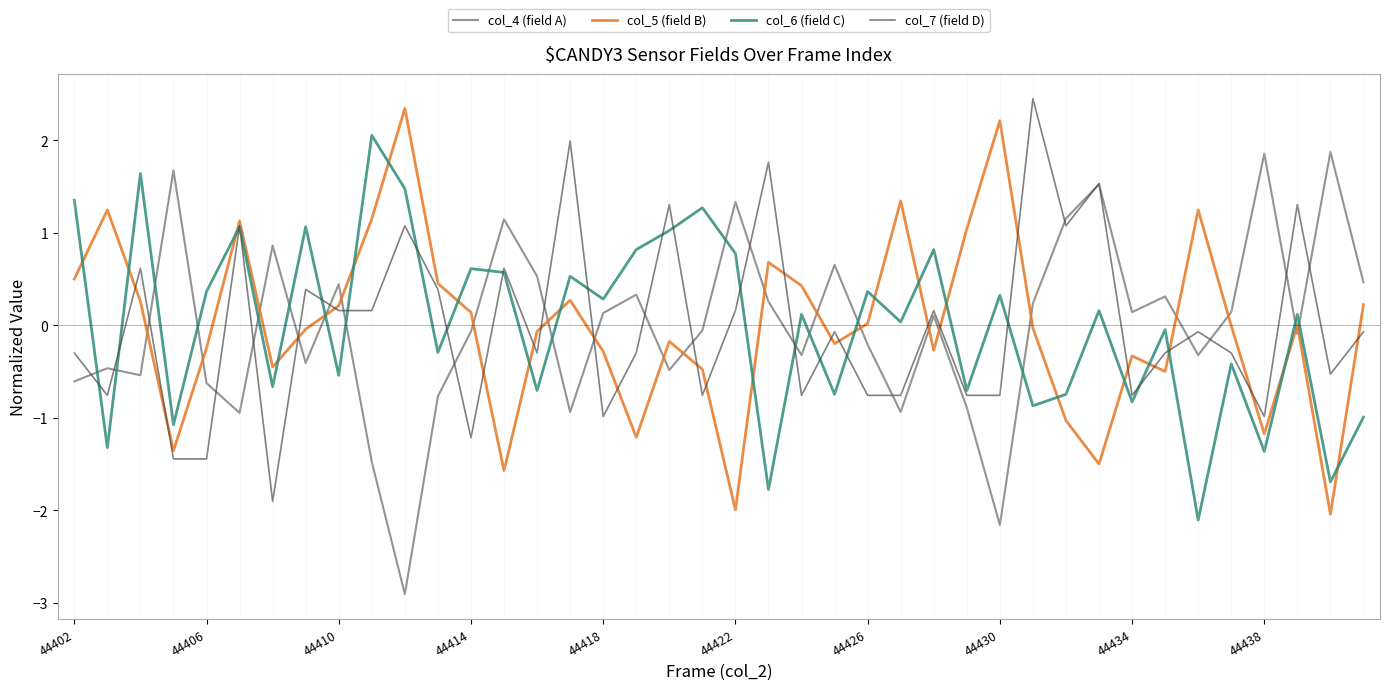

True or false: col_4 (field A) and col_6 (field C) intersect in this chart.

True